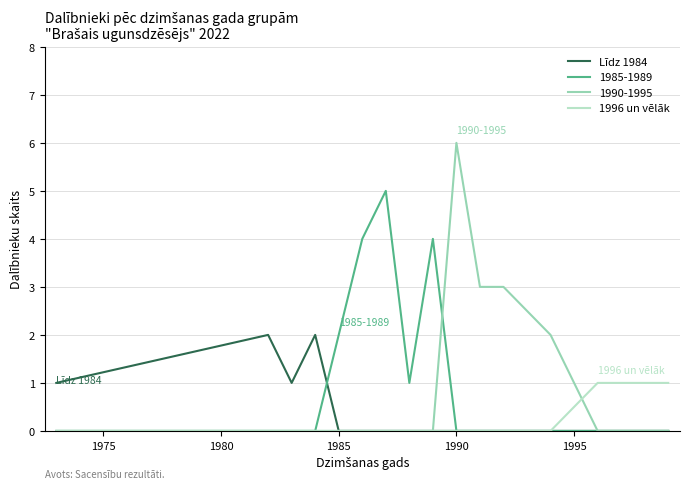

Which series has the widest spread of values?

1990-1995